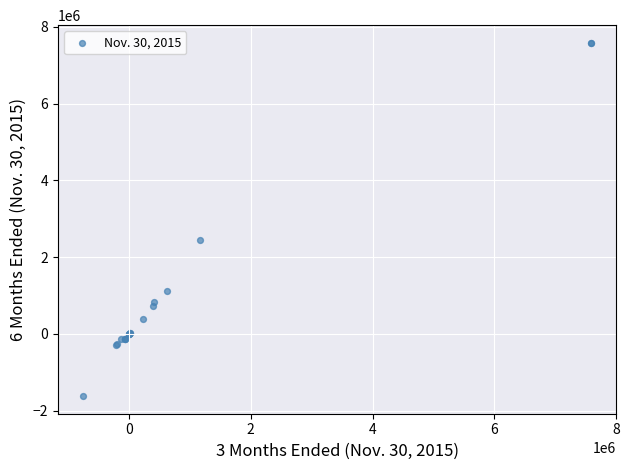

What Y value in the scatter plot is closest to 2982861?

2452073.0